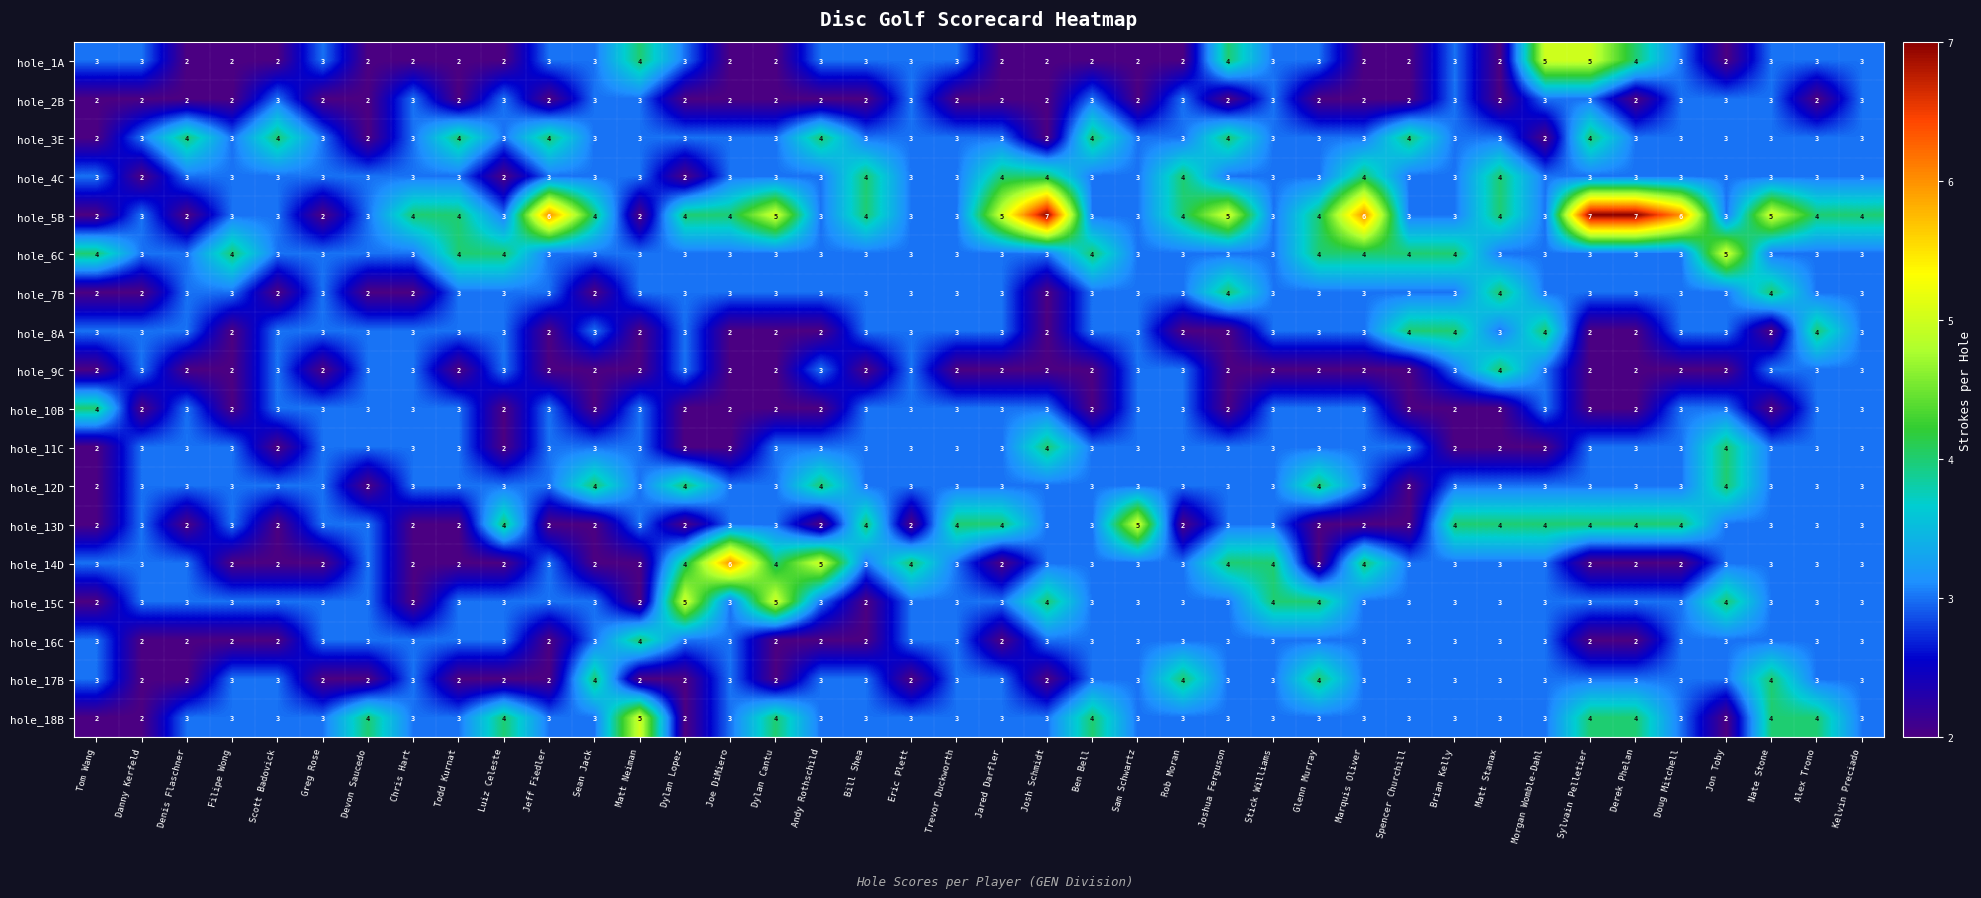

What is the average value of the hole_4C series?

3